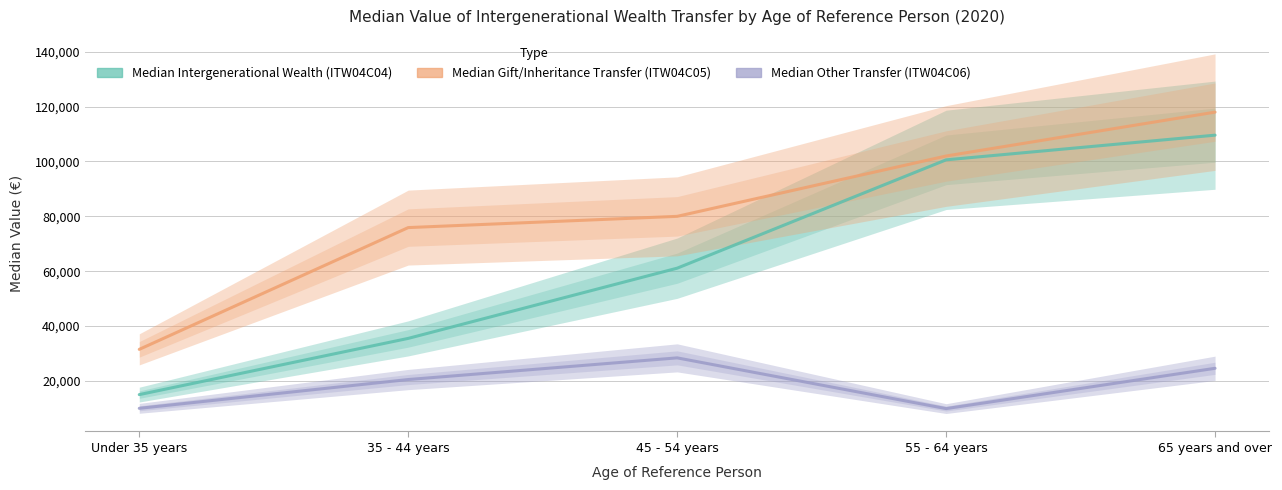

What is the difference between the highest and lowest values at 65 years and over?

93400